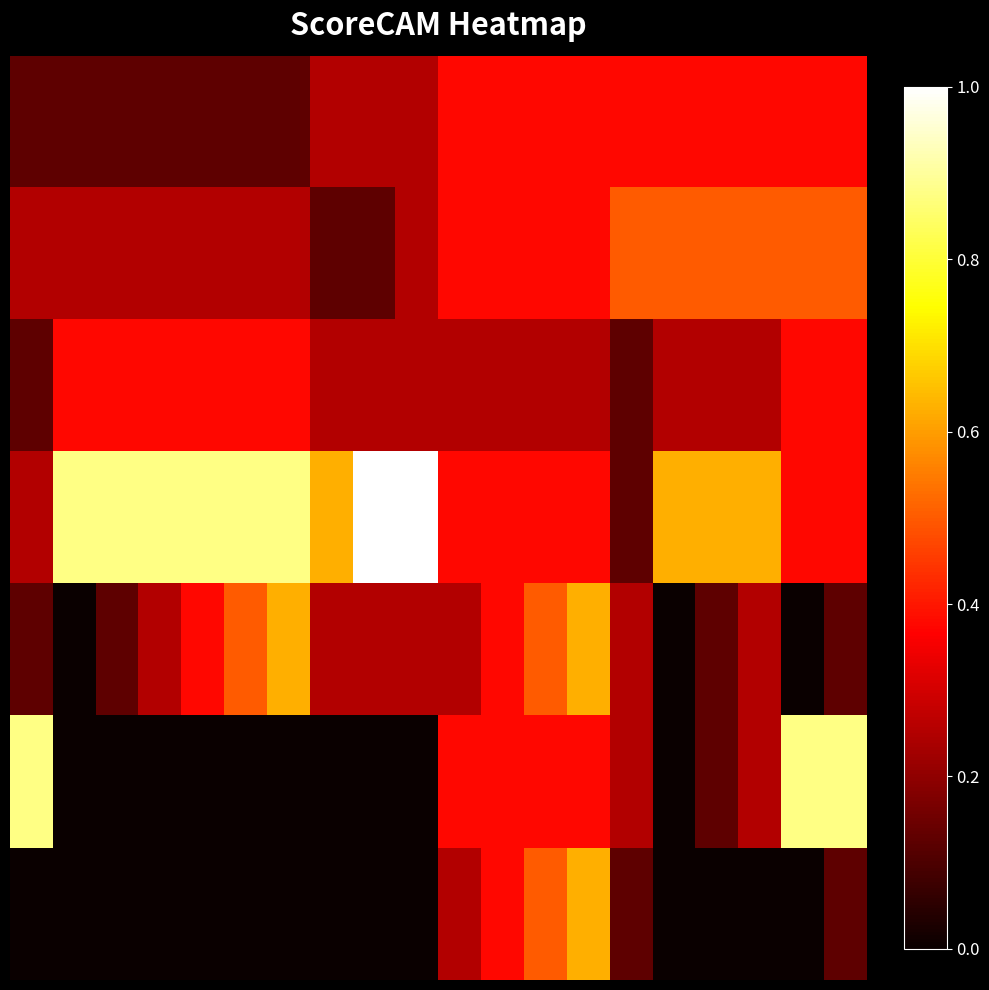

At how many categories does at least one series exceed 0?

20